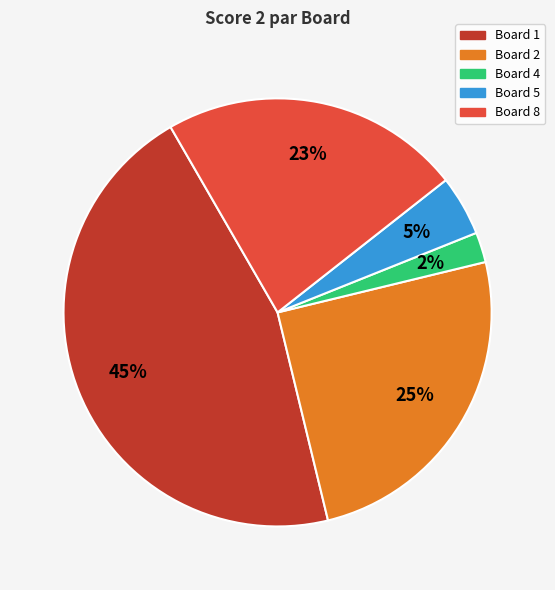

Is there any slice that represents more than half of the pie?

No